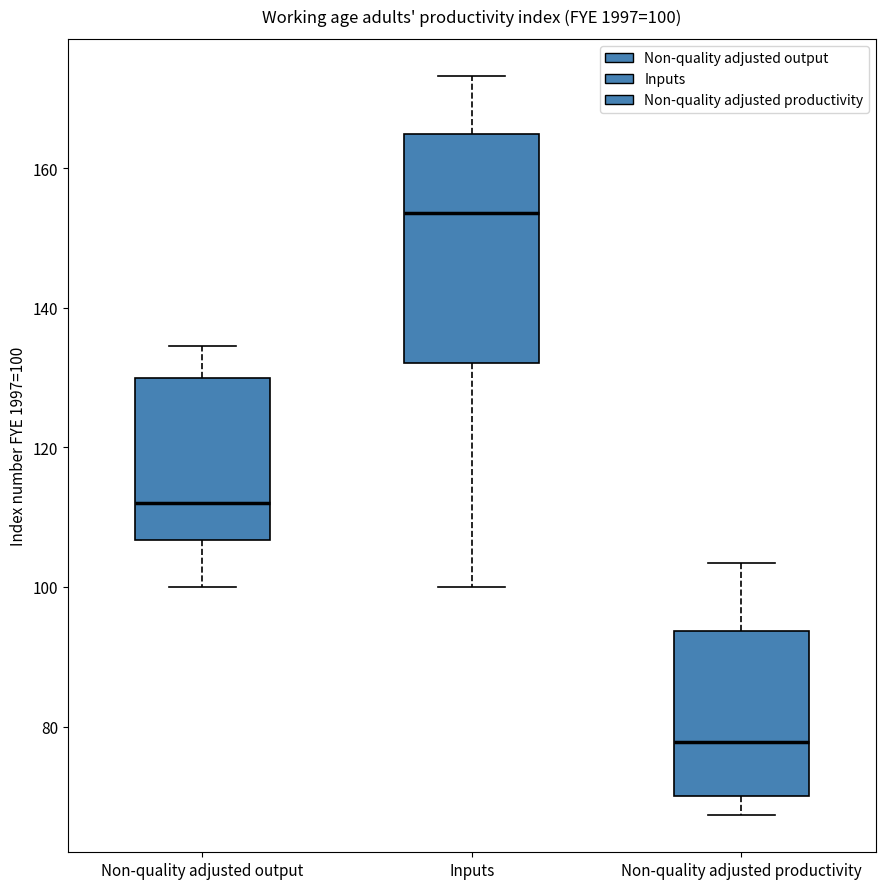

Which box has the highest median line?

Inputs